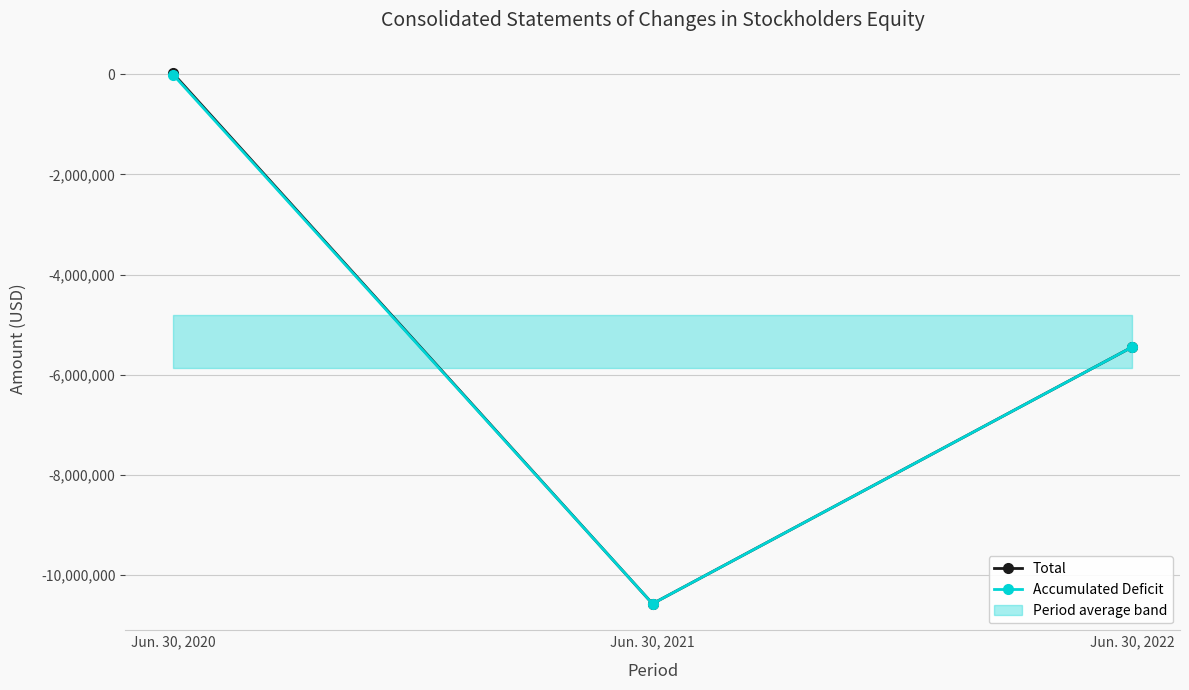

What is the sum of the Total values at Jun. 30, 2021 and Jun. 30, 2020?

-10554002